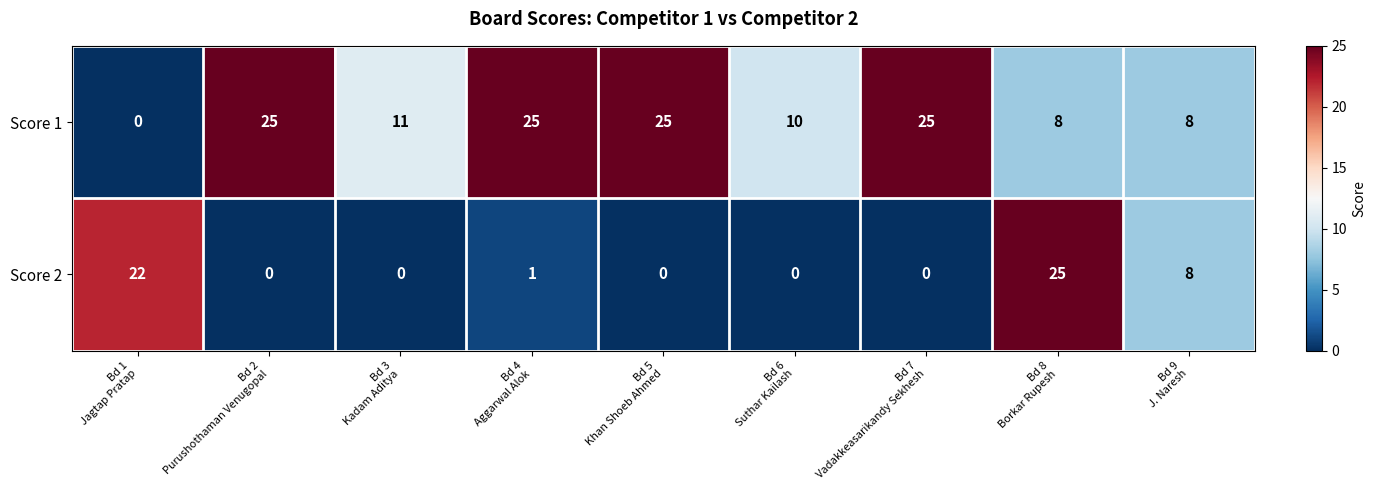

What is the sum of all Score 1 values?

137